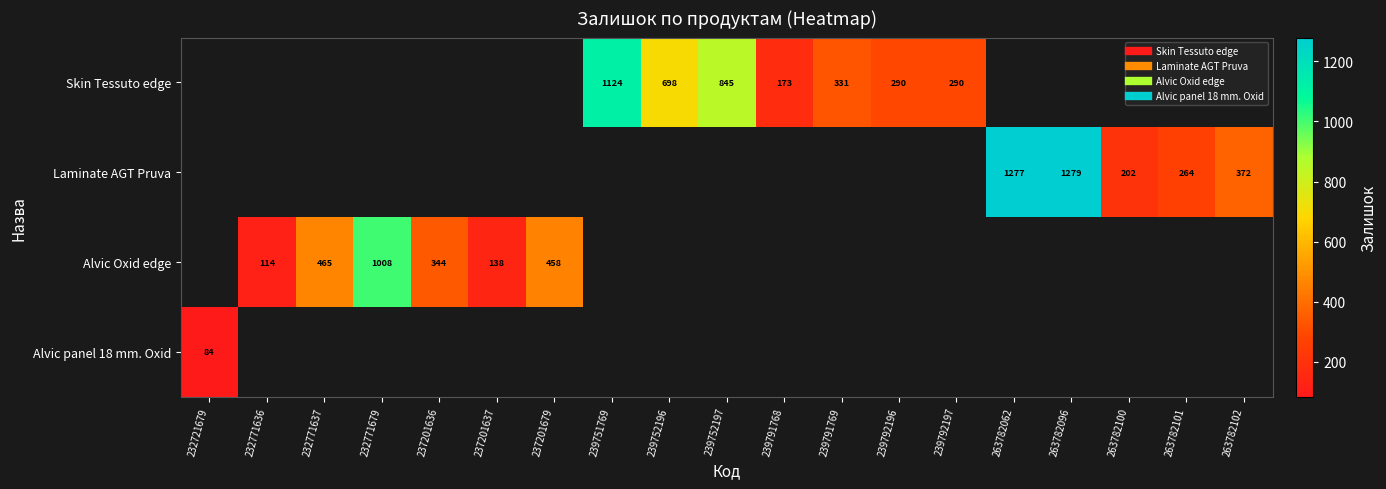

Count the number of categories in the chart.

19